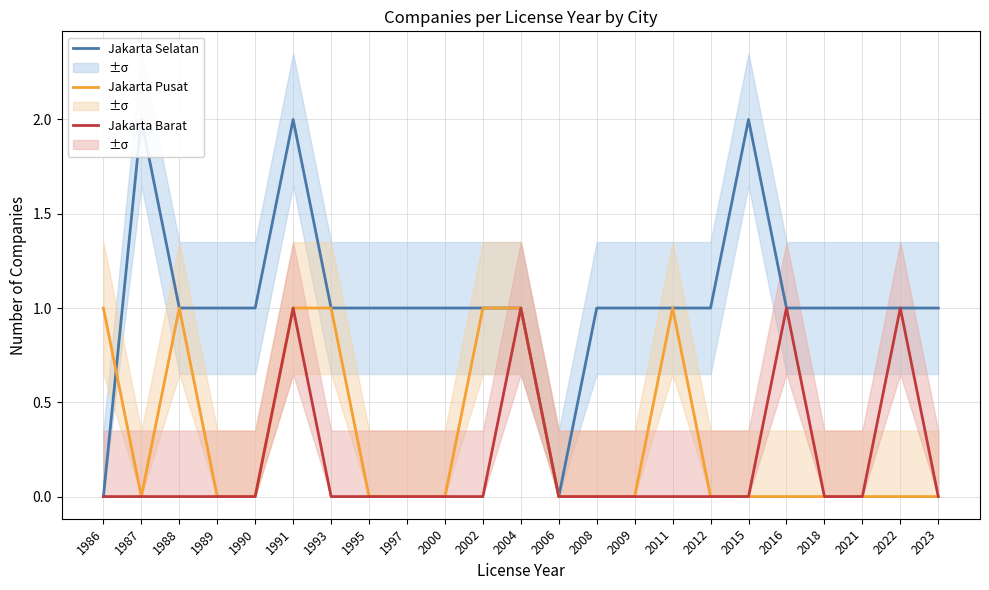

The value of Jakarta Pusat at 2002 is 1. True or false?

True